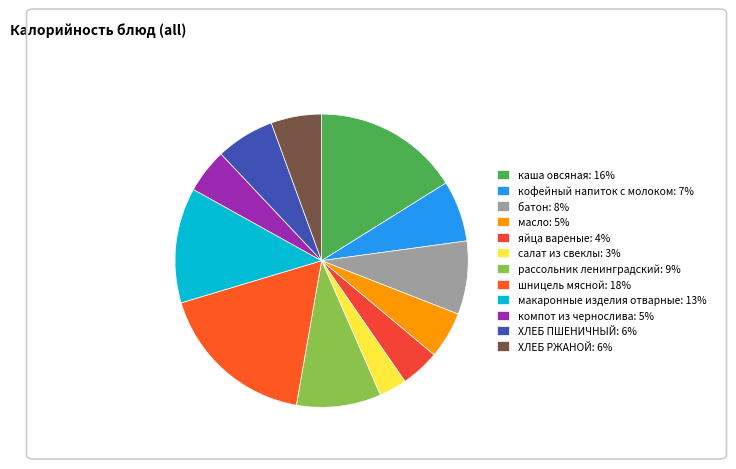

To the nearest percent, what is the average slice percentage?

8%